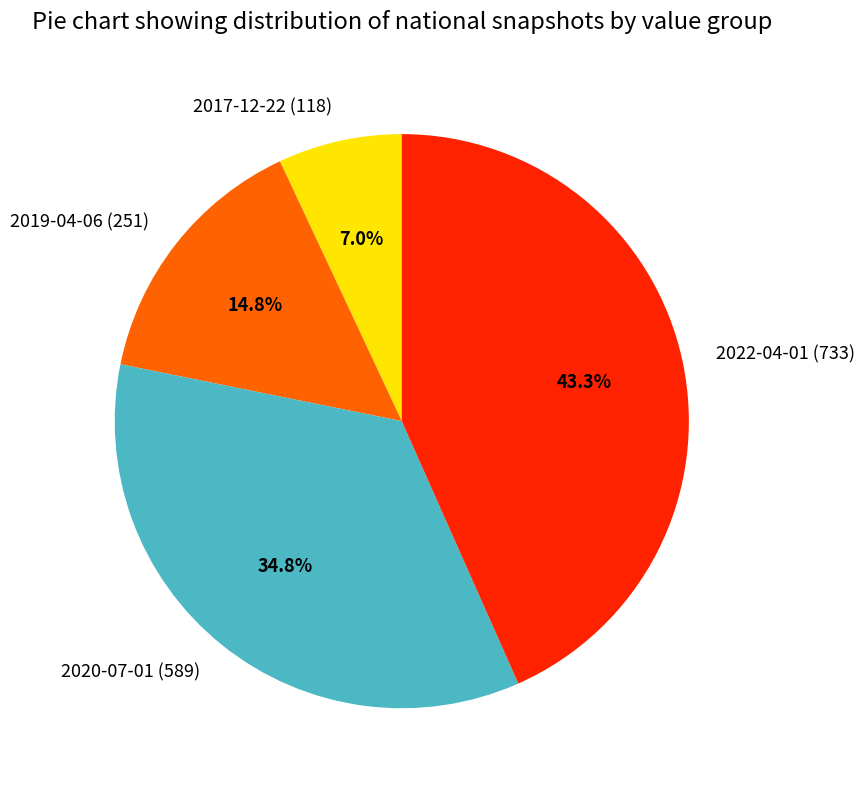

Count the number of slices in the pie.

4